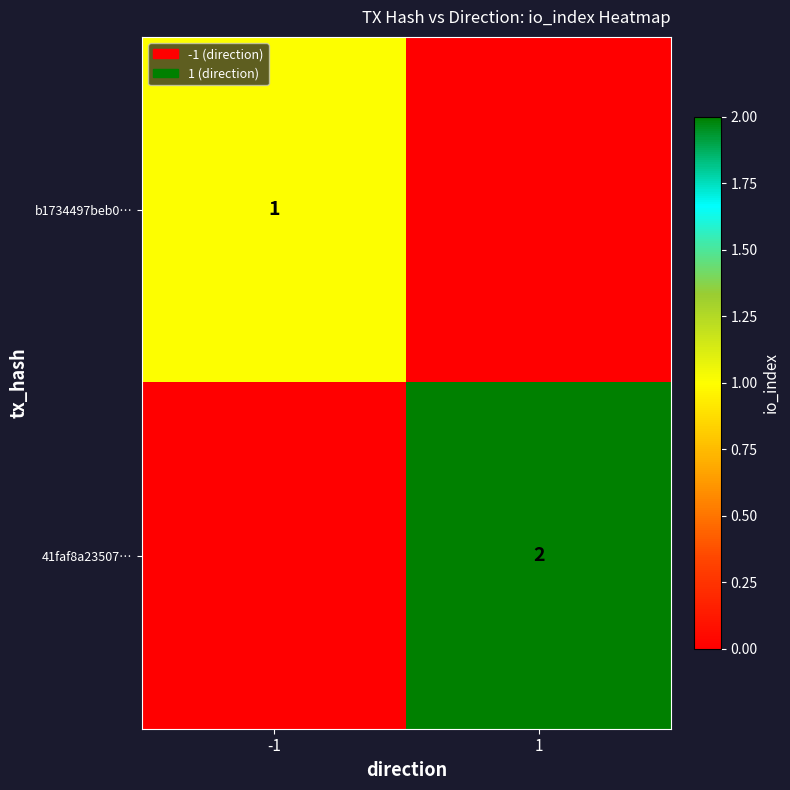

What is the difference between the highest and lowest values at -1?

1